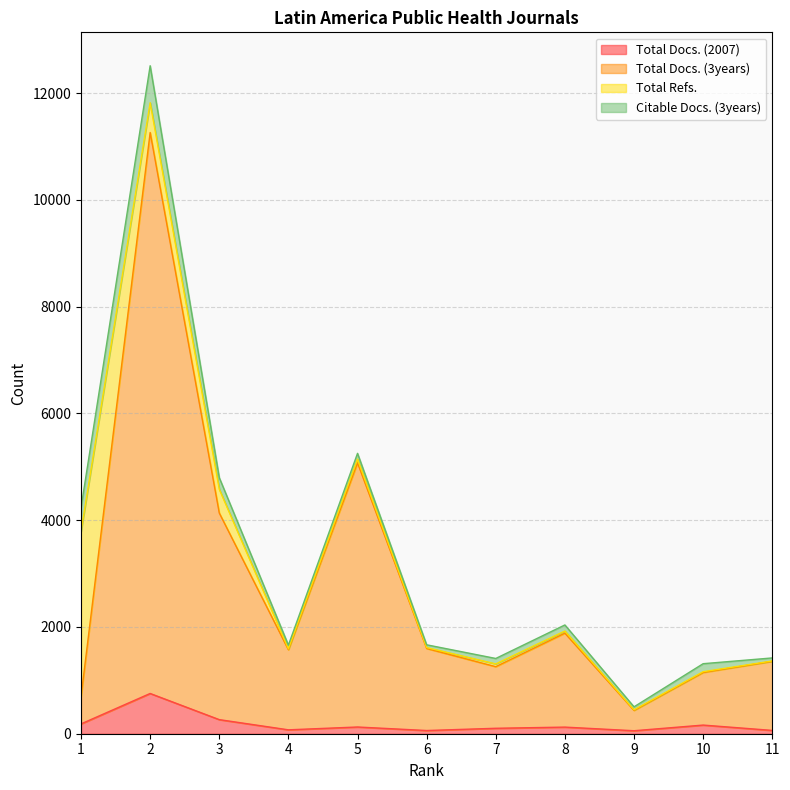

Where is the first local maximum for Total Docs. (2007)?

2